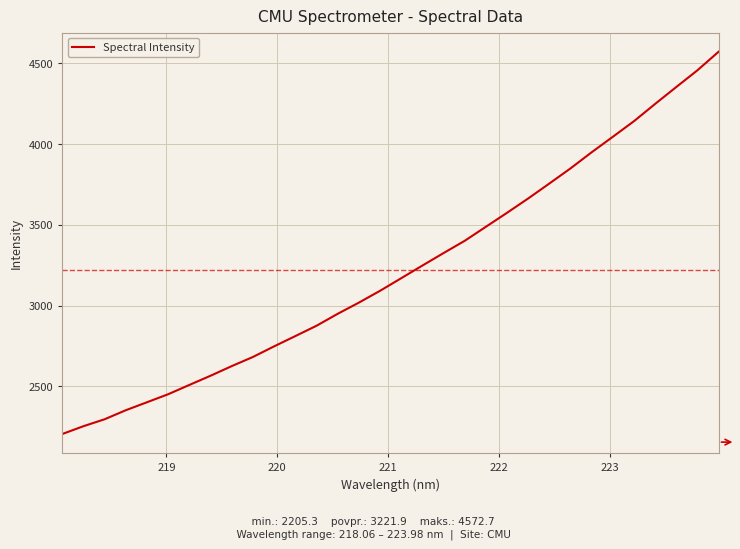

Is this an area chart (filled region under the line)?

No